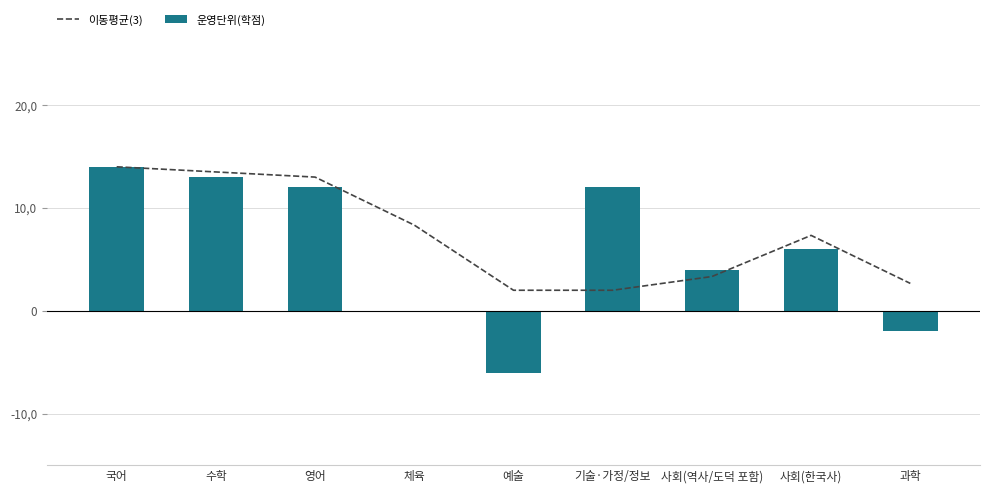

Is it true that 이동평균(3) equals 5.0 at 국어?

False